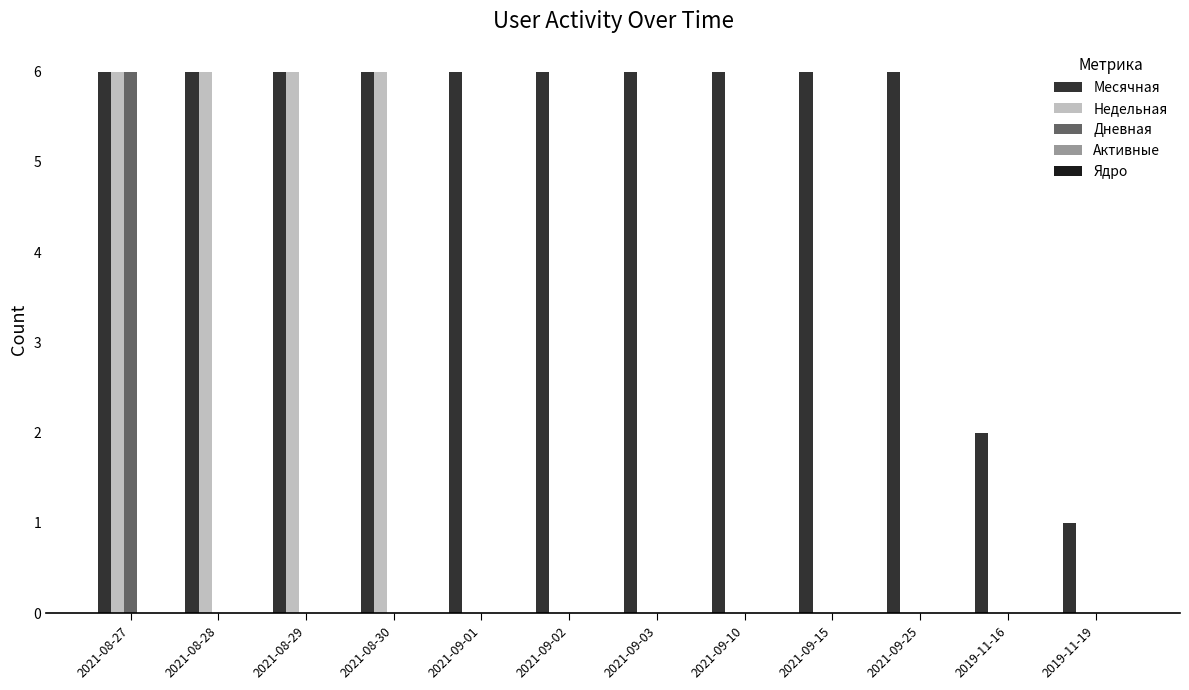

Between 2021-08-27 and 2021-08-30, which series saw the biggest shift?

Дневная